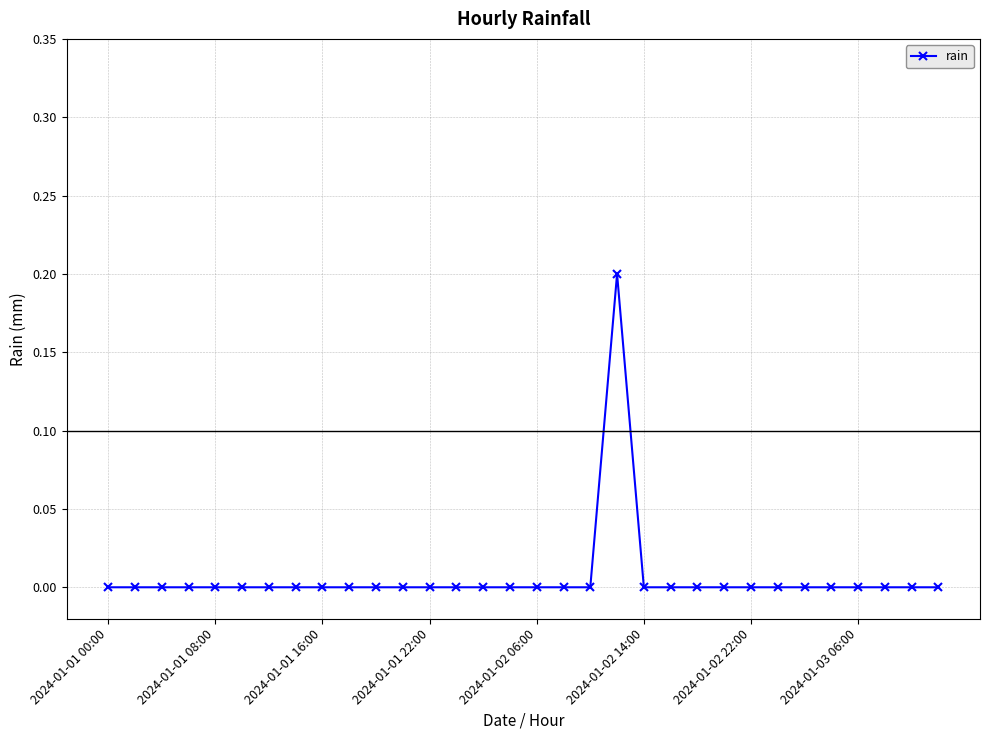

The value at 2024-01-03 06:00 is 0.0. True or false?

True